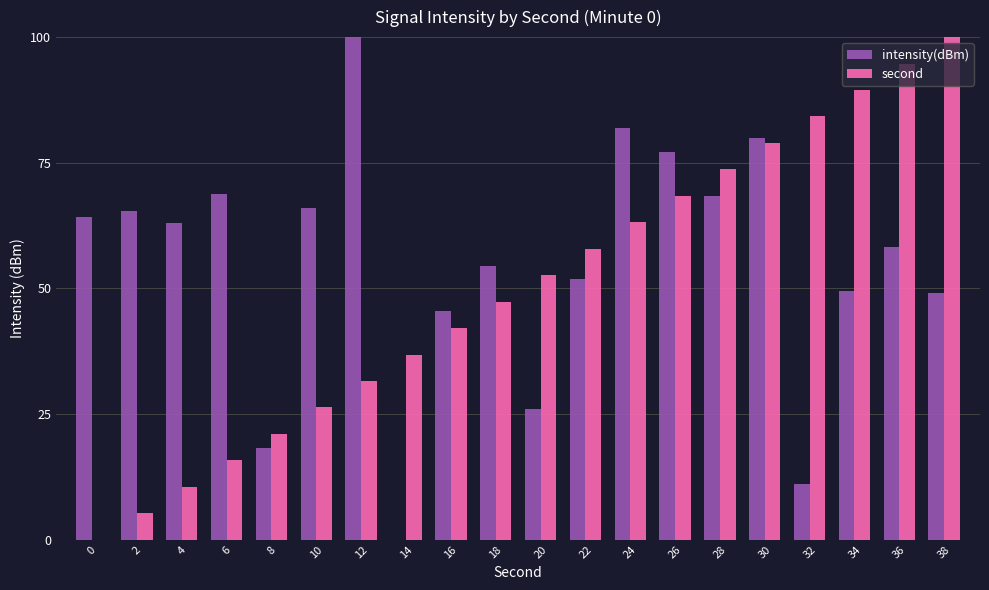

At which label does intensity(dBm) reach its peak?

12